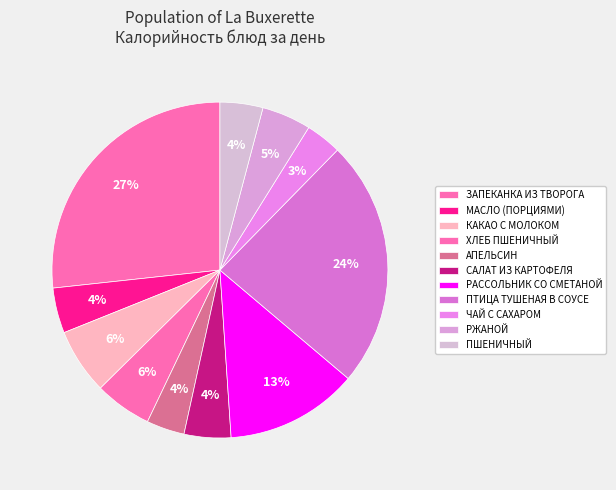

Count the number of slices in the pie.

11